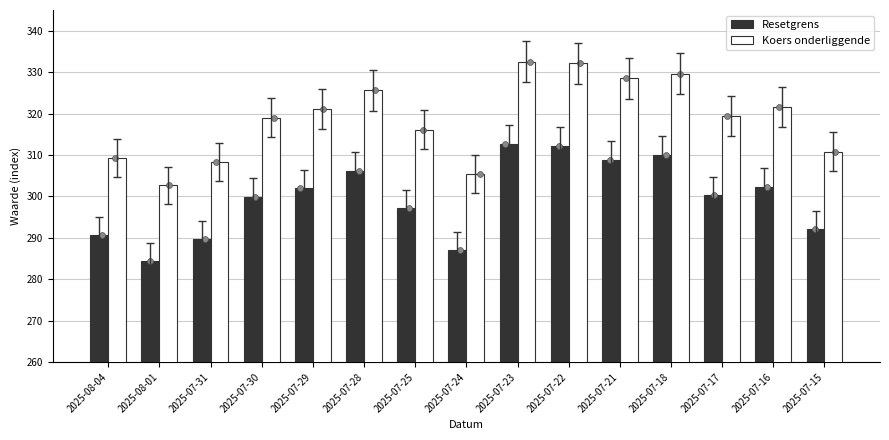

At which category is the sum across all series the highest?

2025-07-23